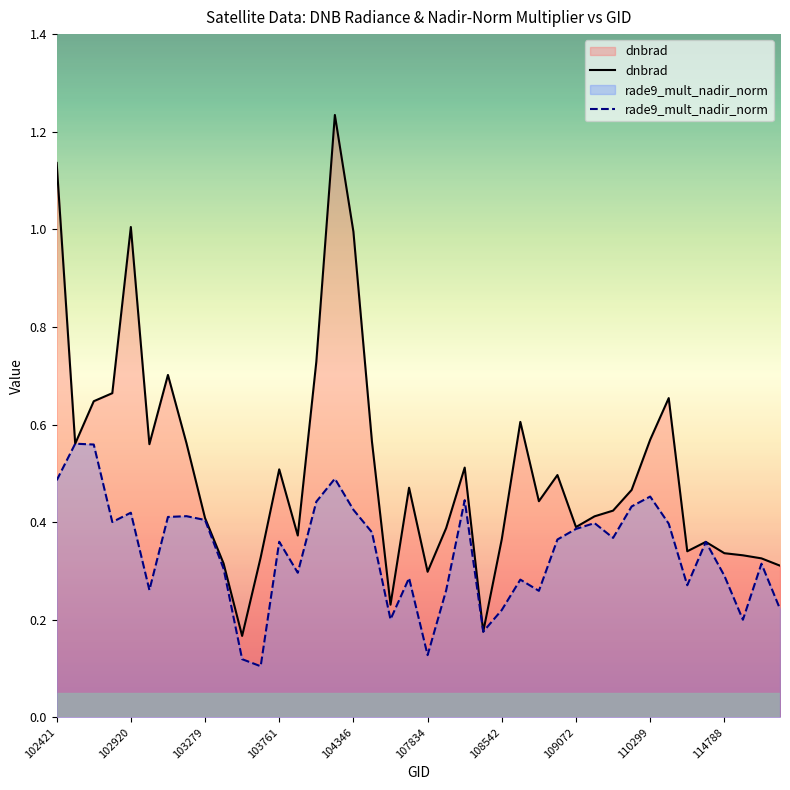

How many interior local peaks does the rade9_mult_nadir_norm series have?

12